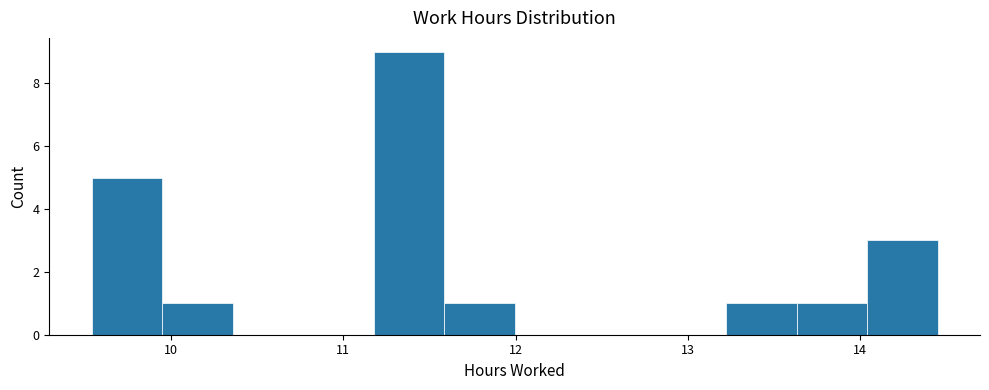

Reading left to right, transcribe this chart: for each bar, give the range it covers on the x-axis and its height. Neither the bar edges nor the heights are printed on the chart, so give them approximately, as read against the axes.

9.5 to 9.9: 5
9.9 to 10.4: 1
10.4 to 10.8: 0
10.8 to 11.2: 0
11.2 to 11.6: 9
11.6 to 12.0: 1
12.0 to 12.4: 0
12.4 to 12.8: 0
12.8 to 13.2: 0
13.2 to 13.6: 1
13.6 to 14.0: 1
14.0 to 14.5: 3